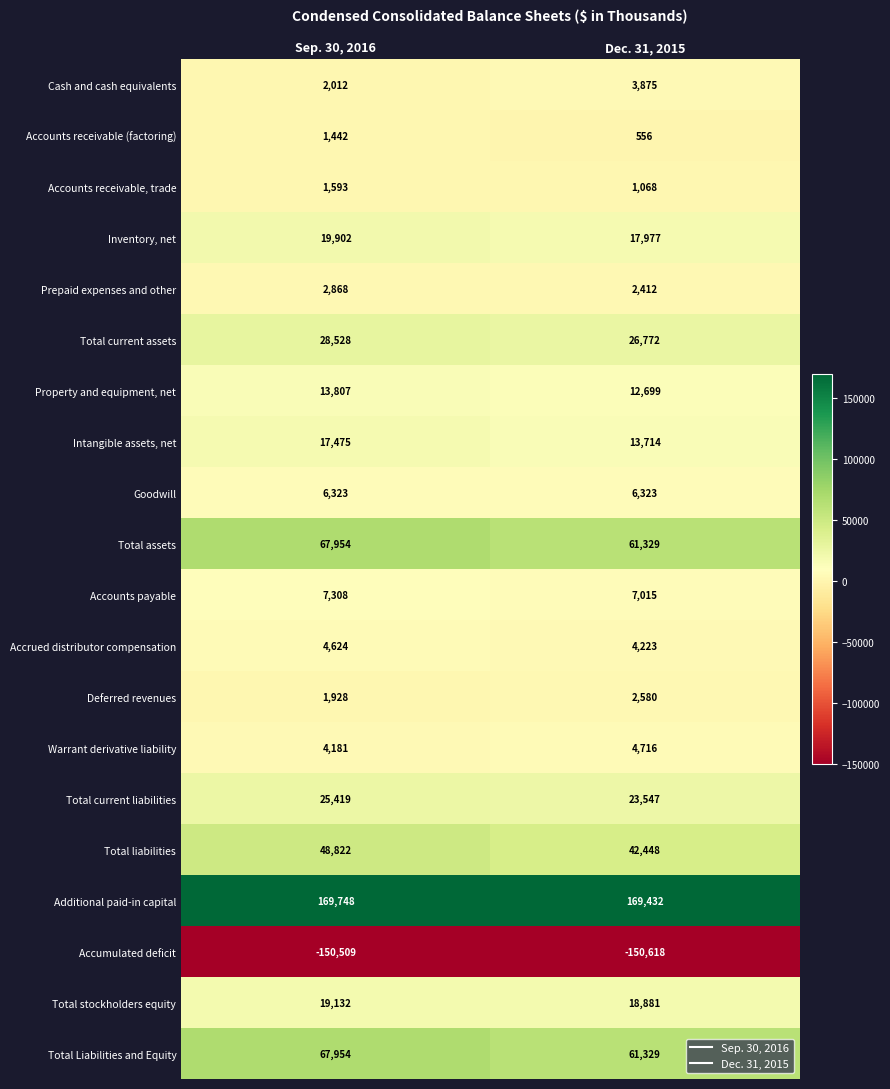

List the labels in order of Accounts receivable (factoring) value, smallest first.

Dec. 31, 2015, Sep. 30, 2016